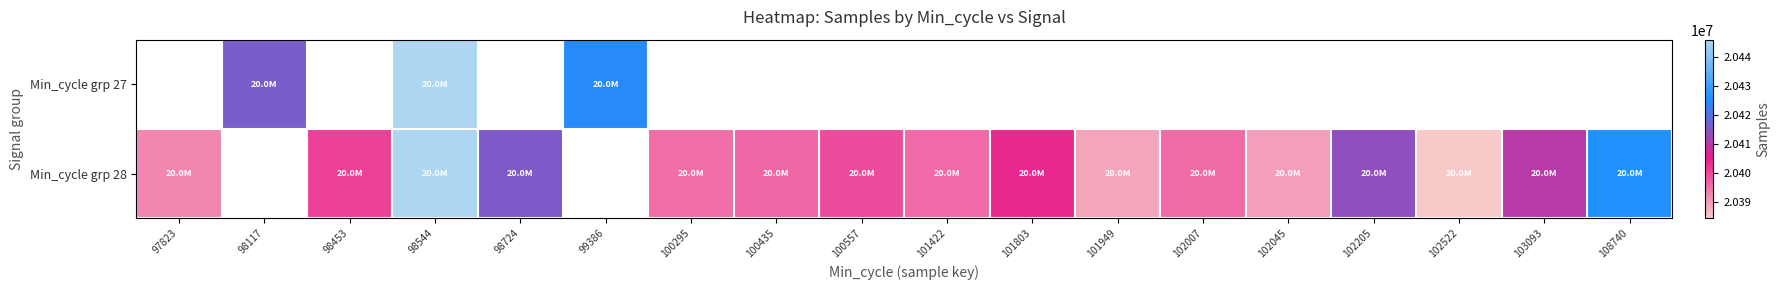

Which category has the lowest value across all series?

102522